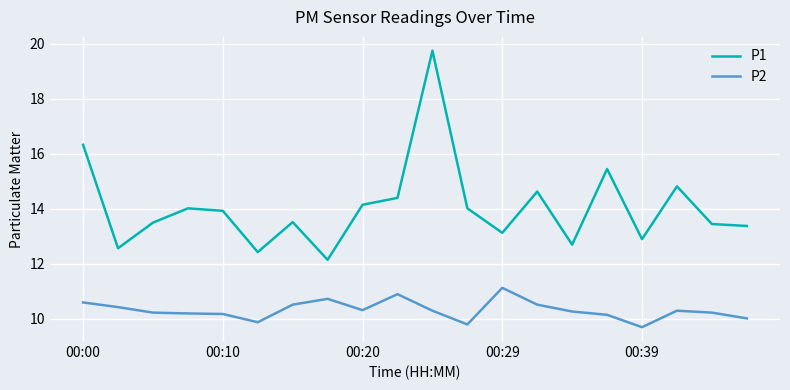

How many lines are shown in the chart?

2